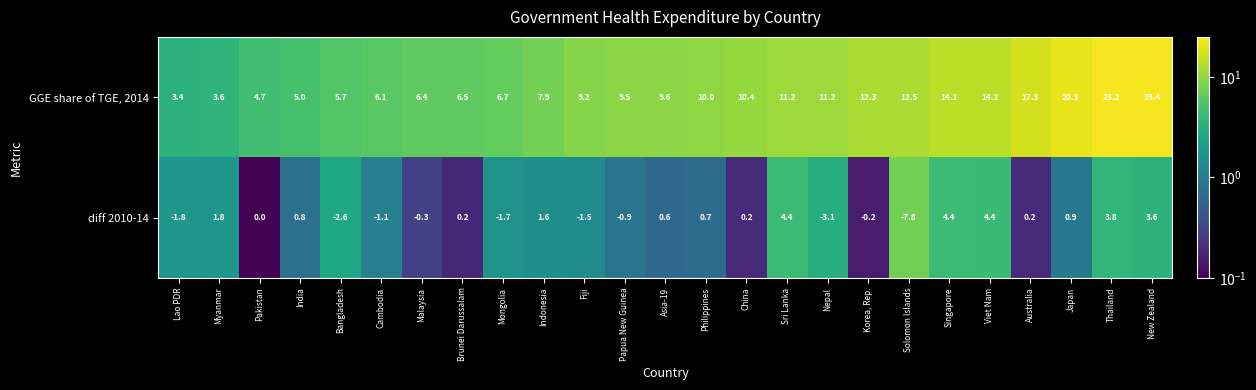

At which label does GGE share of TGE, 2014 first exceed 9?

Fiji